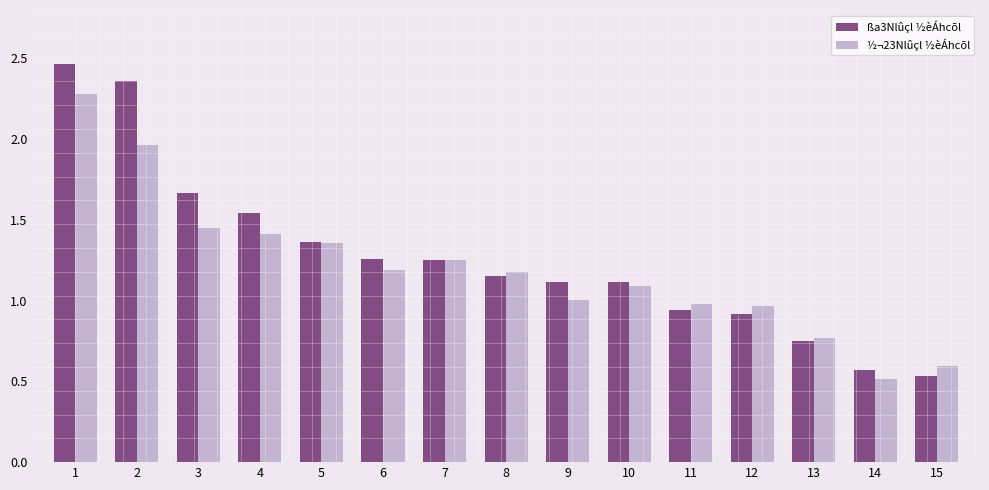

The ßa3Nlûçl ½èÁhcõl series shows 0.7 at 9. True or false?

False